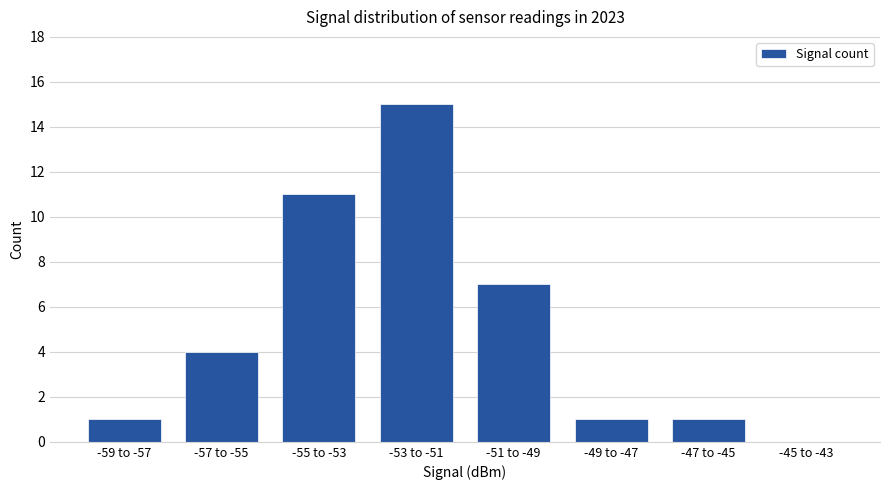

Read the value at -51 to -49.

7